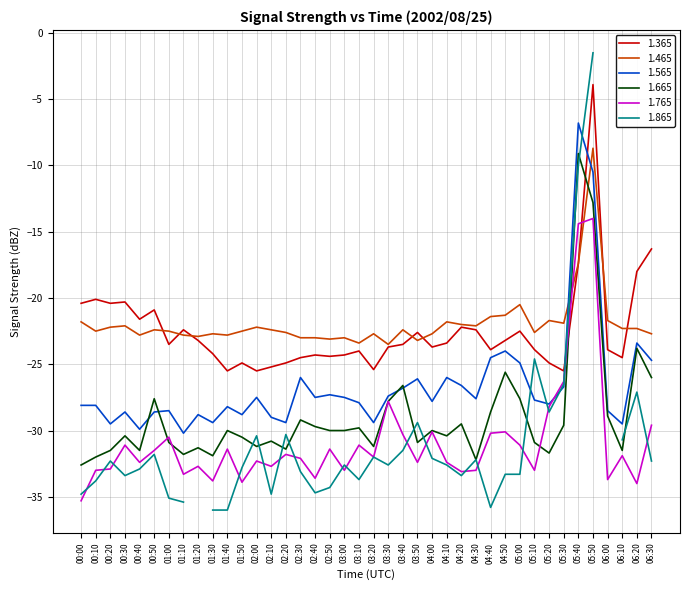

At which label does 1.365 reach its peak?

05:50